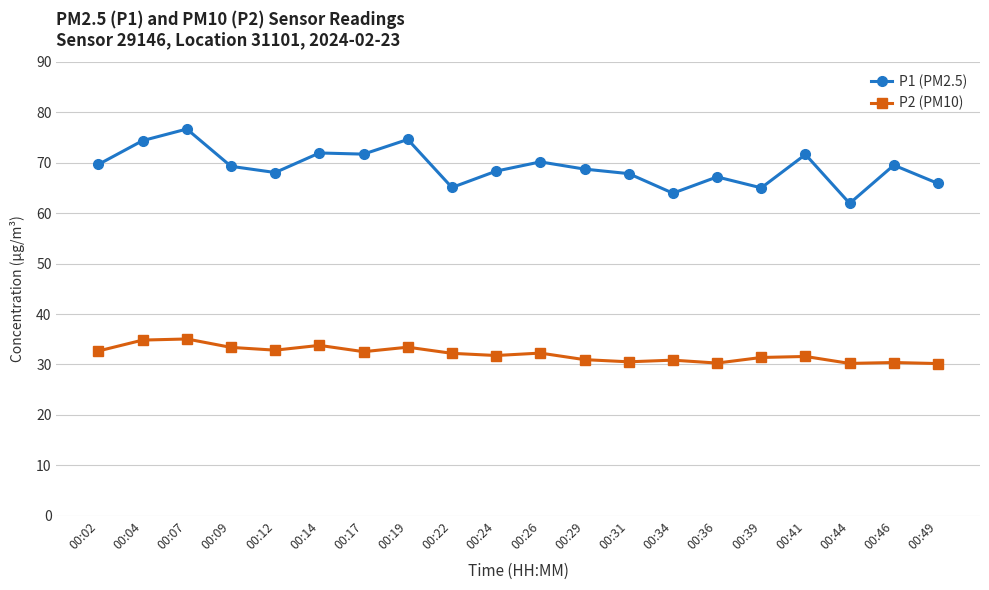

True or false: P1 (PM2.5) and P2 (PM10) intersect in this chart.

False